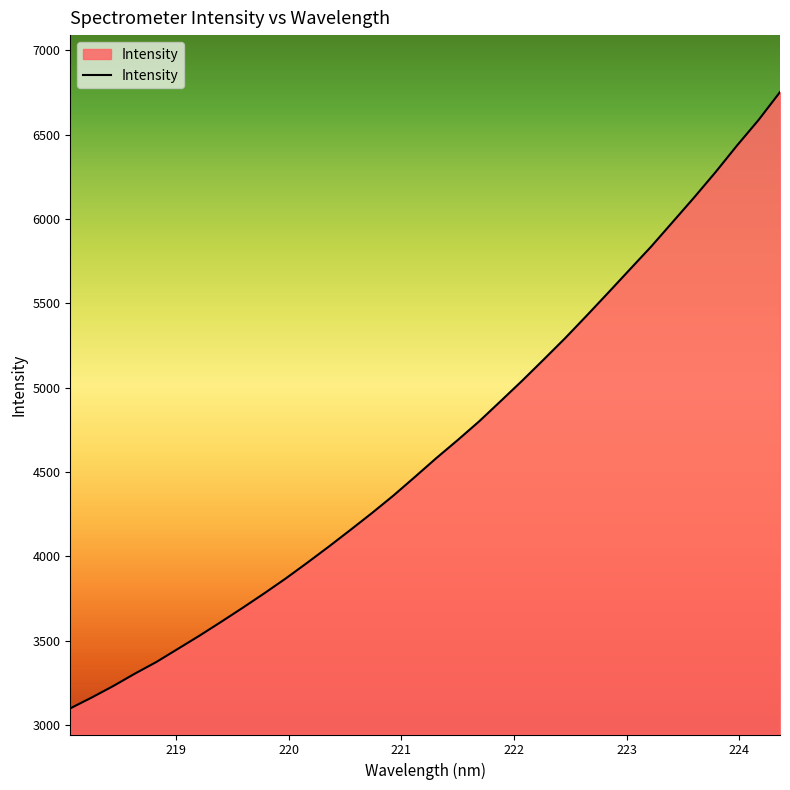

What is the difference between the maximum and minimum values?

3653.2